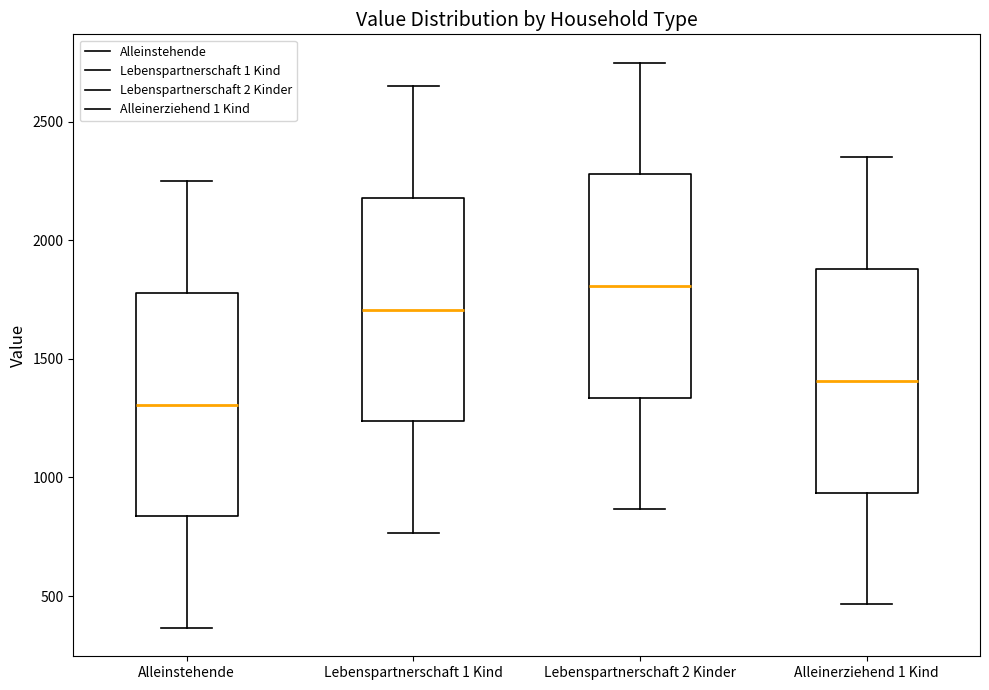

Reading left to right, transcribe this box plot: for each box, give where its median line is, the range the box spans, and where its two whiskers end, as read against the y-axis. The values are not printed on the chart, so give them approximately, as read against the axis.

Alleinstehende: median 1300, box 850 to 1800, whiskers 350 to 2250
Lebenspartnerschaft 1 Kind: median 1700, box 1250 to 2200, whiskers 750 to 2650
Lebenspartnerschaft 2 Kinder: median 1800, box 1350 to 2300, whiskers 850 to 2750
Alleinerziehend 1 Kind: median 1400, box 950 to 1900, whiskers 450 to 2350